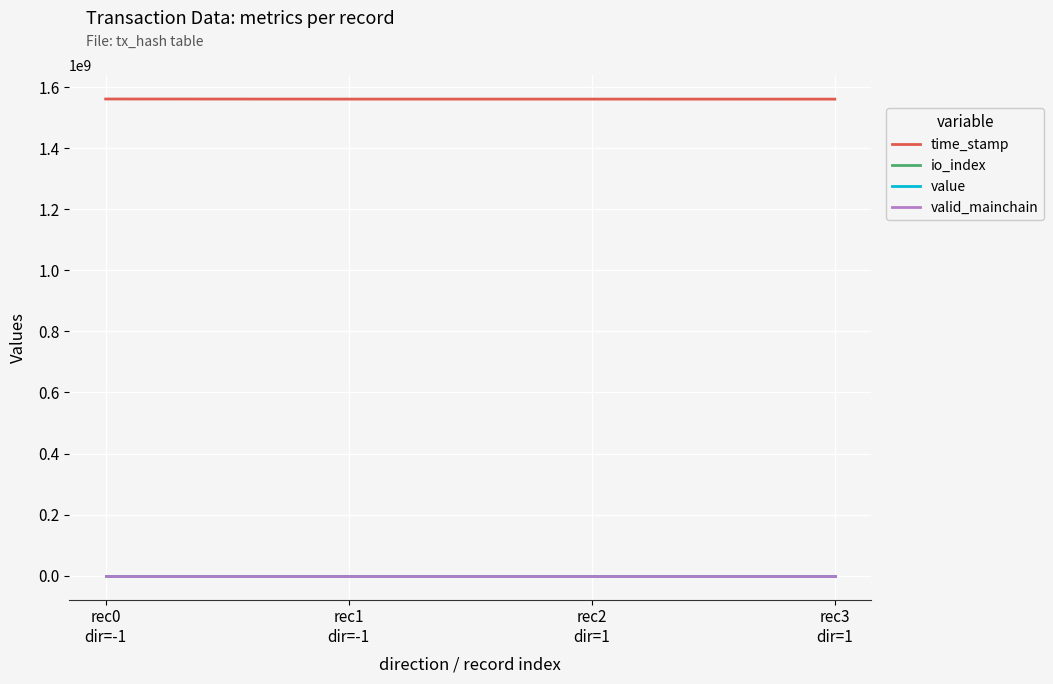

What position from the left is rec2
dir=1?

3